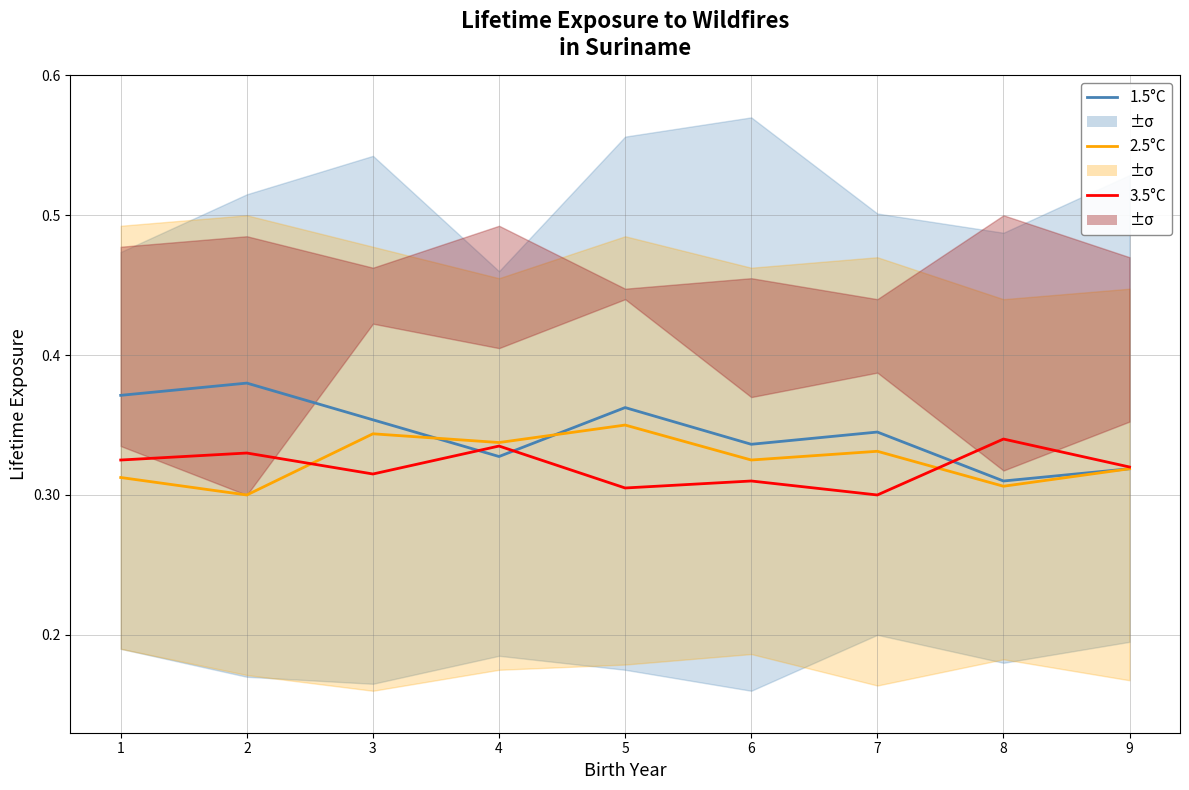

The value of 3.5°C at 5 is 0.3. True or false?

True